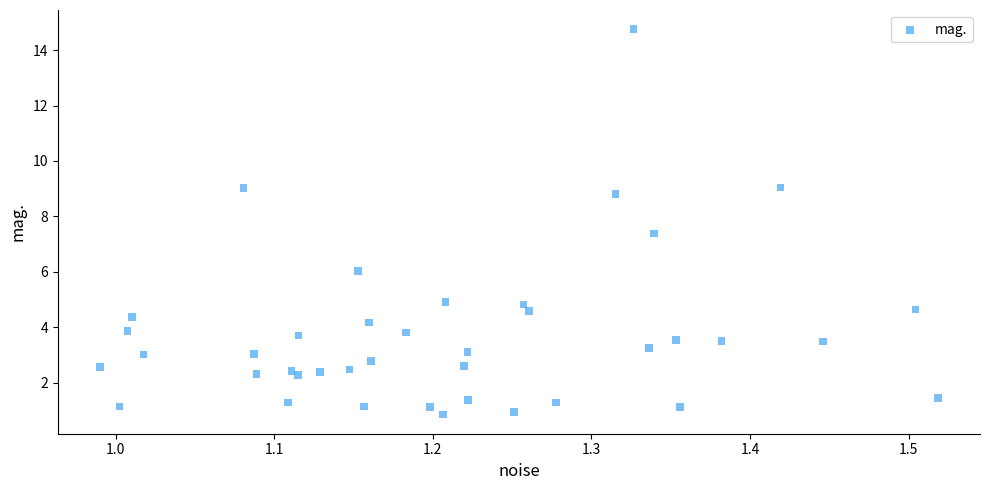

What Y value in the scatter plot is closest to 7?

7.4